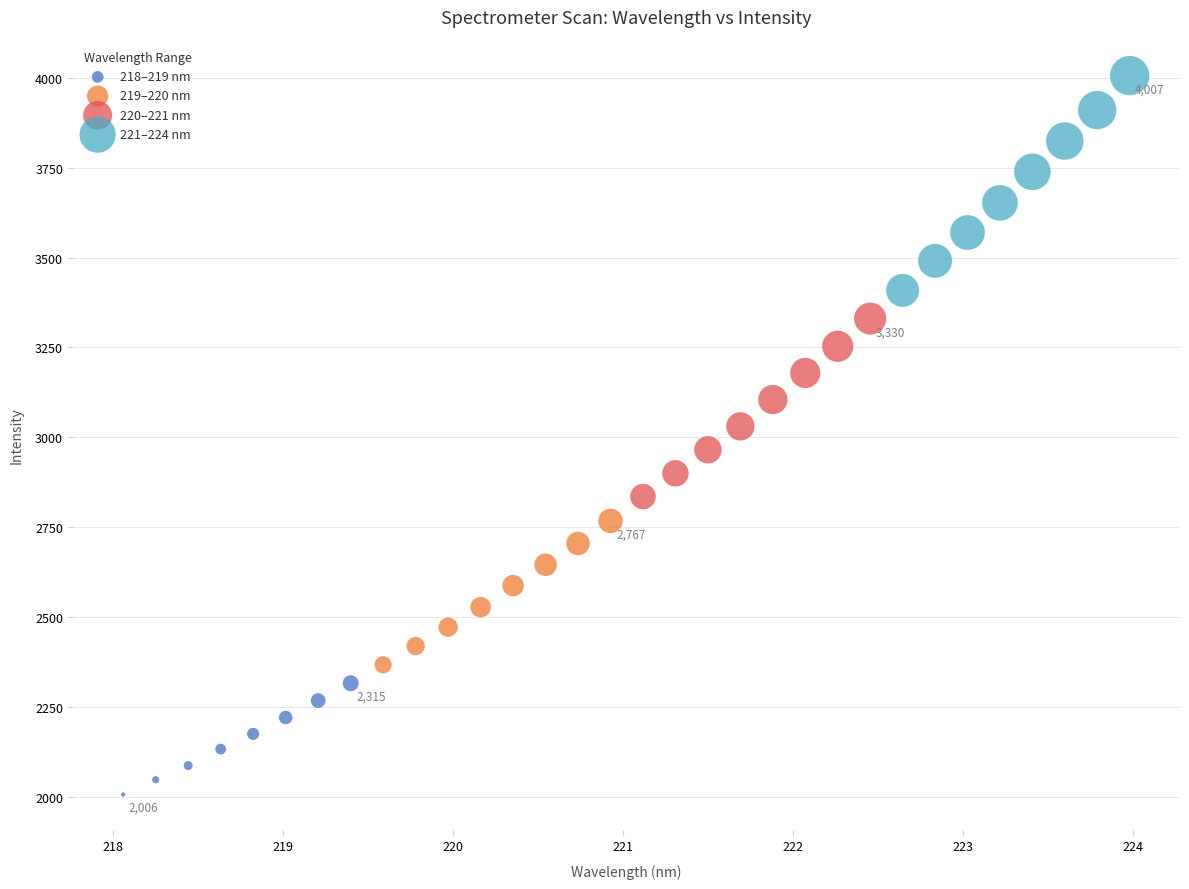

What are all the series names shown in the legend?

218–219 nm, 219–220 nm, 220–221 nm, 221–224 nm